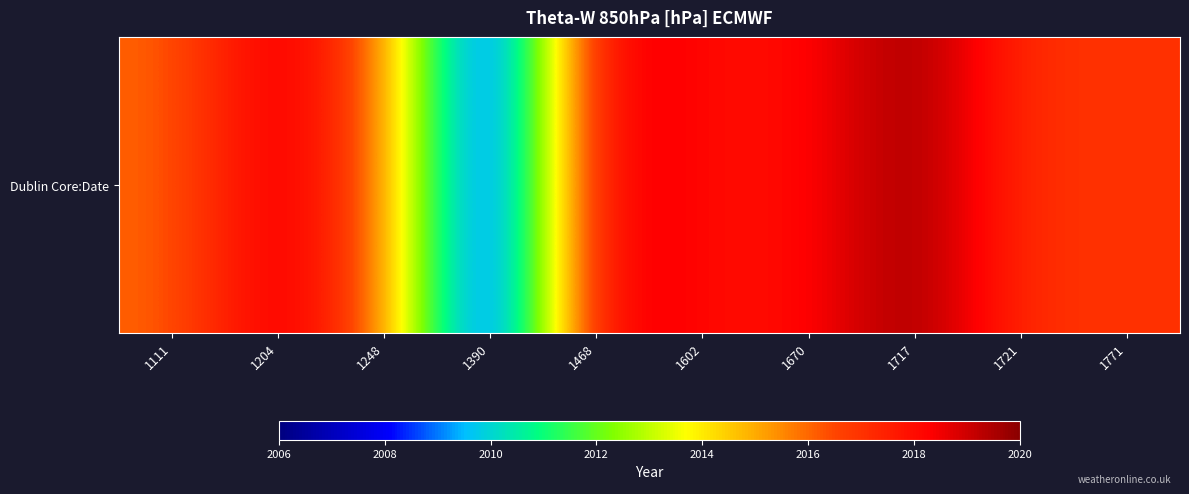

Reading left to right, transcribe all the data shown in this chart.

1111=2016	1204=2019	1248=2016	1390=2006	1468=2019	1602=2018	1670=2018	1717=2020	1721=2017	1771=2017